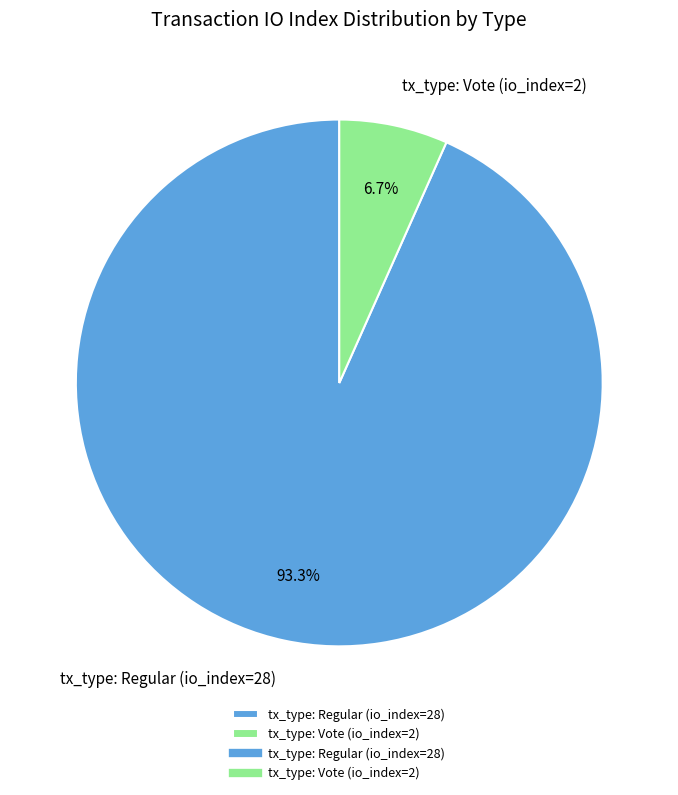

What percentage is NOT represented by tx_type: Regular (io_index=28)?

6.7%